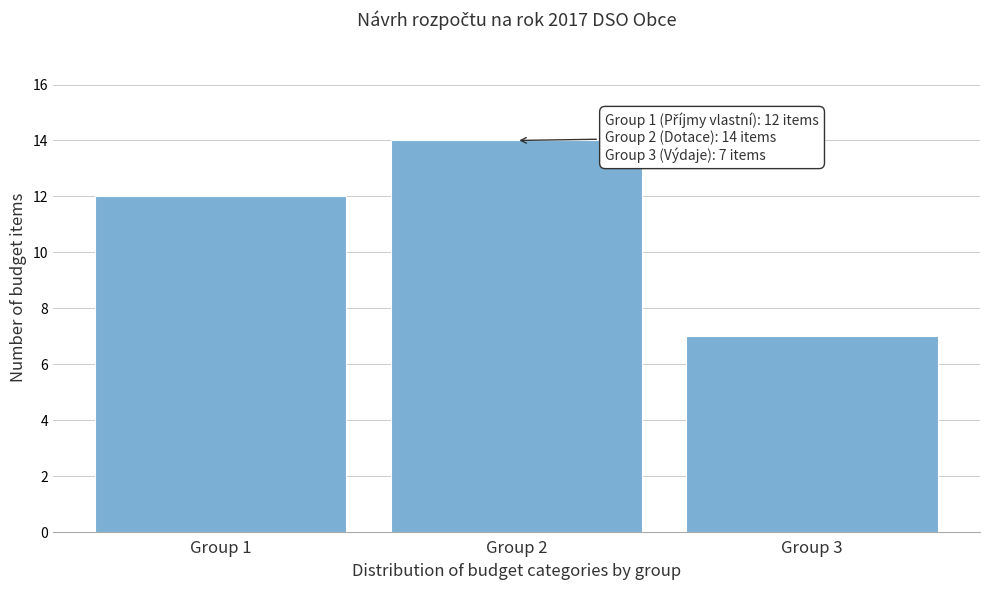

Over which range of the x-axis is the bar tallest?

1.5 to 2.5